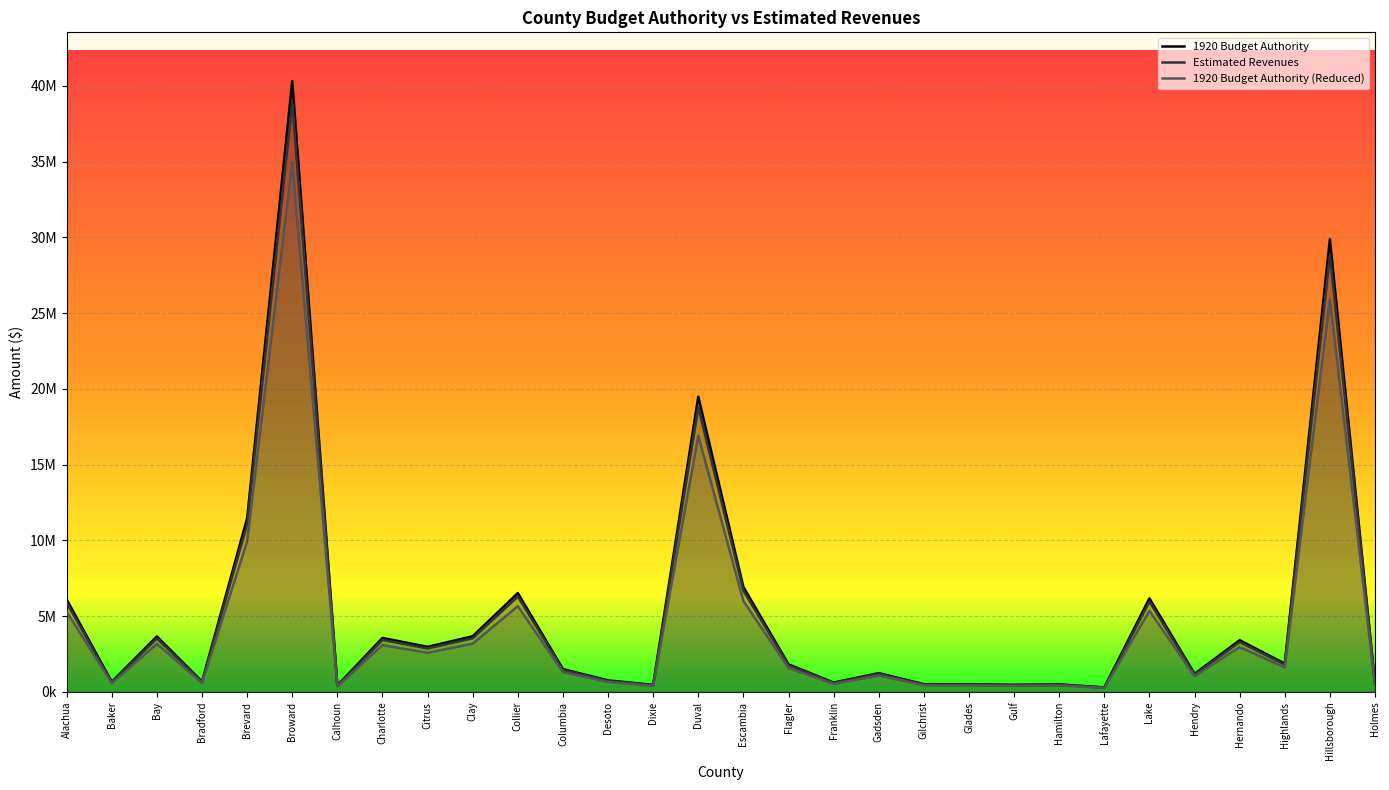

Rank the categories by Estimated Revenues value from lowest to highest.

Lafayette, Calhoun, Dixie, Gulf, Hamilton, Glades, Gilchrist, Holmes, Franklin, Baker, Bradford, Desoto, Hendry, Gadsden, Columbia, Flagler, Highlands, Citrus, Hernando, Charlotte, Bay, Clay, Alachua, Lake, Collier, Escambia, Brevard, Duval, Hillsborough, Broward